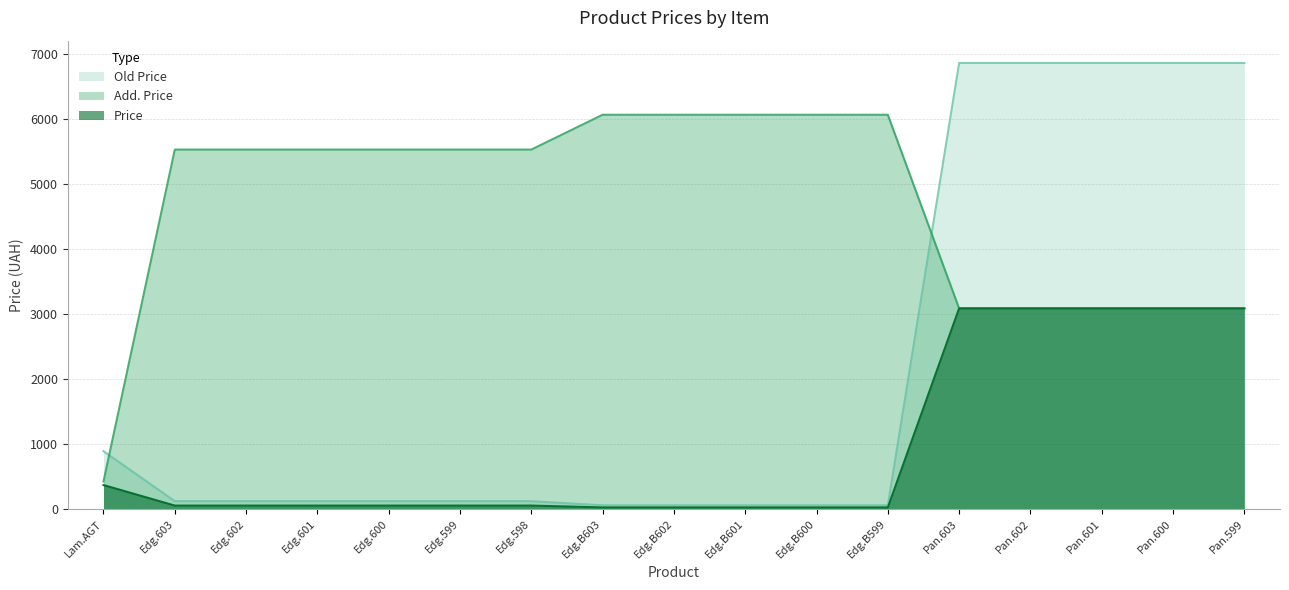

What is the value of the Old Price point at the 3rd from the left?

123.0